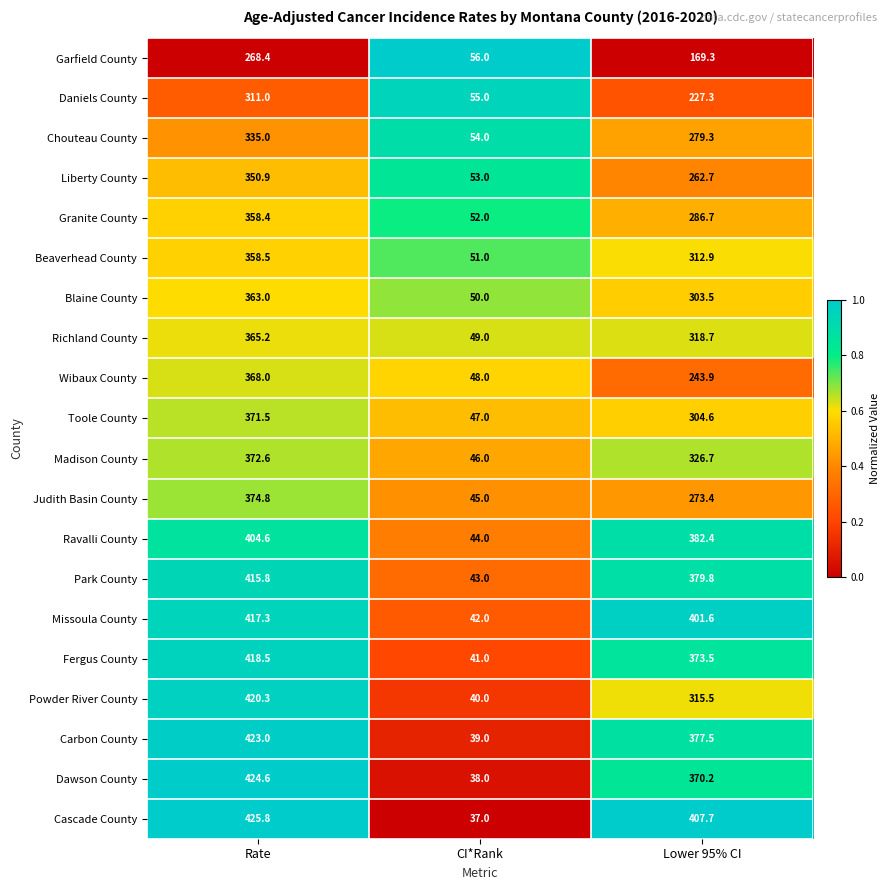

Which series has the widest spread of values?

Cascade County